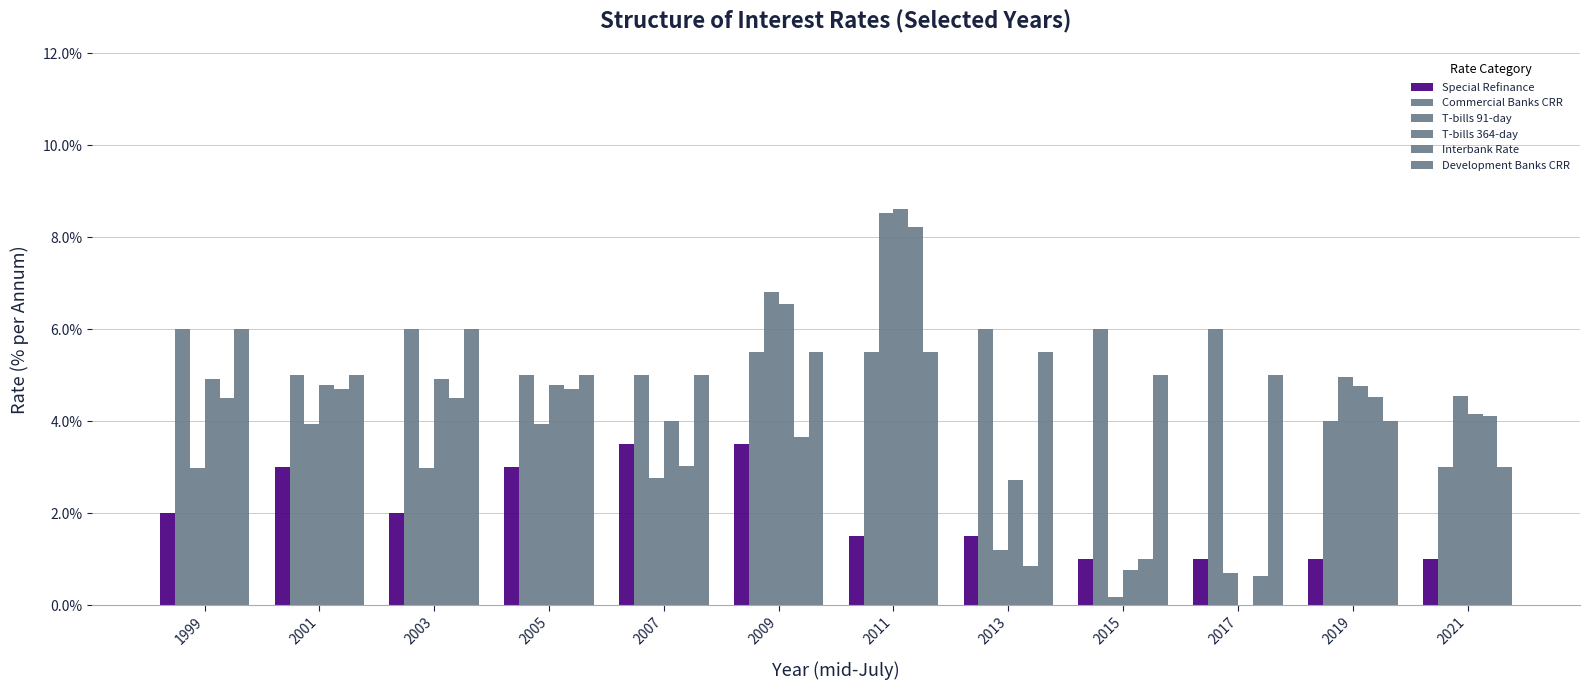

Reading left to right, extract all data points from this chart.

Special Refinance: 1999=2.0	2001=3.0	2003=2.0	2005=3.0	2007=3.5	2009=3.5	2011=1.5	2013=1.5	2015=1.0	2017=1.0	2019=1.0	2021=1.0
Commercial Banks CRR: 1999=6.0	2001=5.0	2003=6.0	2005=5.0	2007=5.0	2009=5.5	2011=5.5	2013=6.0	2015=6.0	2017=6.0	2019=4.0	2021=3.0
T-bills 91-day: 1999=3.0	2001=3.9	2003=3.0	2005=3.9	2007=2.8	2009=6.8	2011=8.5	2013=1.2	2015=0.2	2017=0.7	2019=5.0	2021=4.6
T-bills 364-day: 1999=4.9	2001=4.8	2003=4.9	2005=4.8	2007=4.0	2009=6.5	2011=8.6	2013=2.7	2015=0.8	2017=0.0	2019=4.8	2021=4.2
Interbank Rate: 1999=4.5	2001=4.7	2003=4.5	2005=4.7	2007=3.0	2009=3.7	2011=8.2	2013=0.9	2015=1.0	2017=0.6	2019=4.5	2021=4.1
Development Banks CRR: 1999=6.0	2001=5.0	2003=6.0	2005=5.0	2007=5.0	2009=5.5	2011=5.5	2013=5.5	2015=5.0	2017=5.0	2019=4.0	2021=3.0